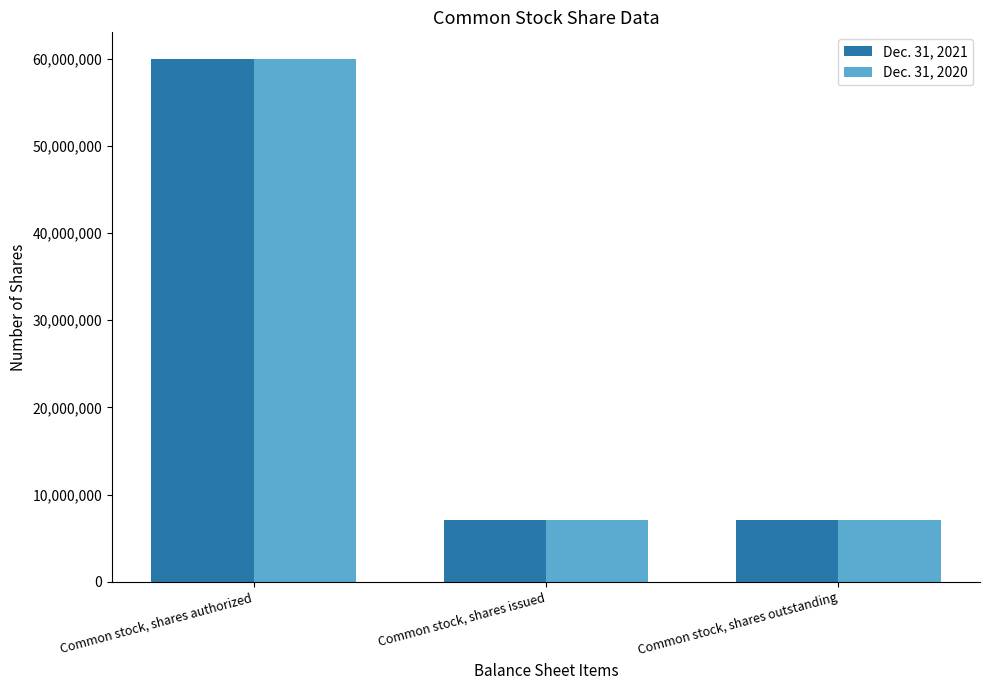

How many distinct data groups are displayed?

2